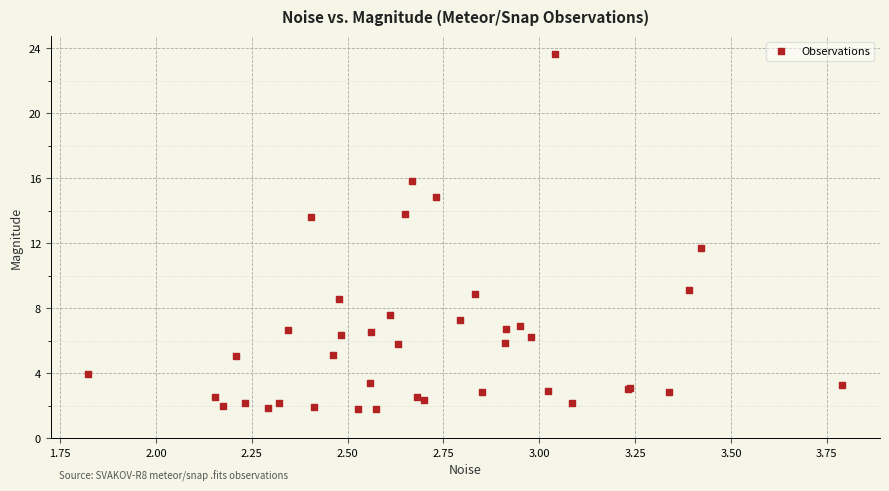

What Y value in the scatter plot is closest to 12?

11.7